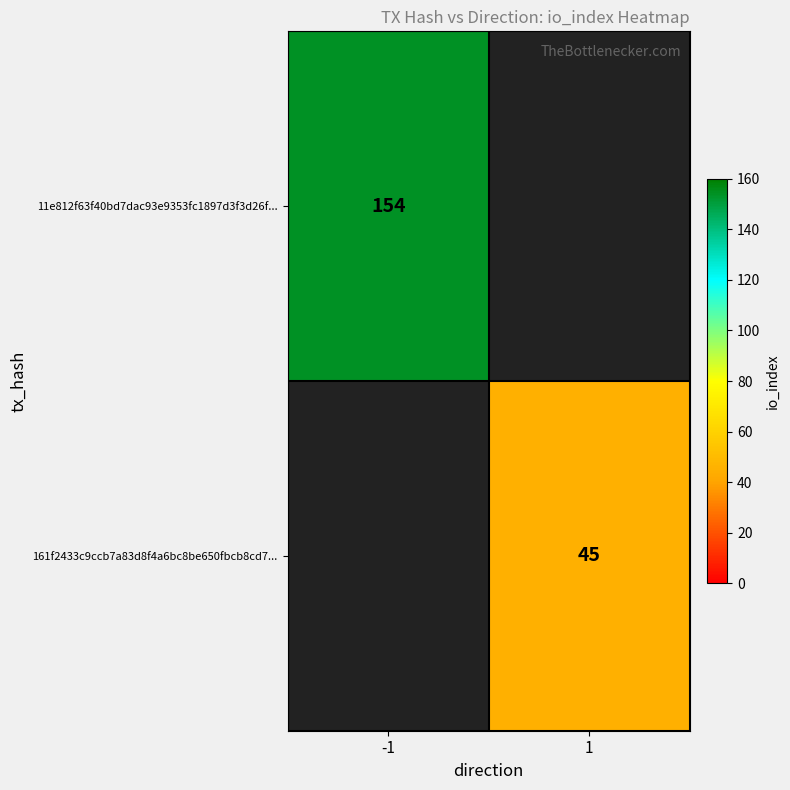

At which category is the sum across all series the highest?

-1